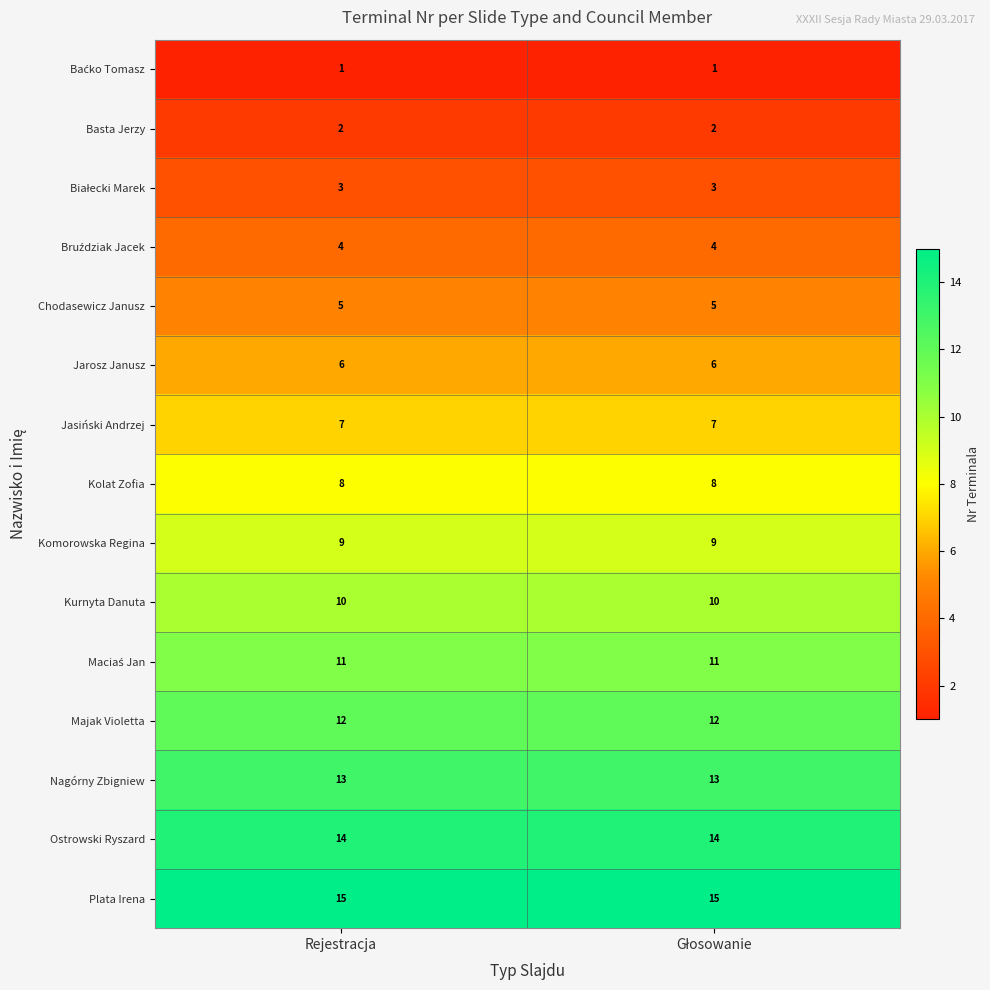

What is the sum of all Plata Irena values?

30